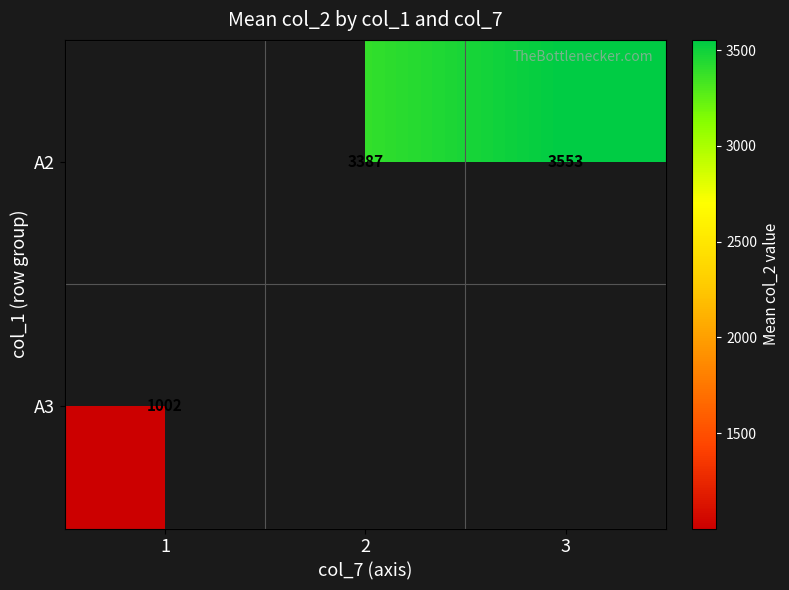

How many categories are shown in the chart?

3